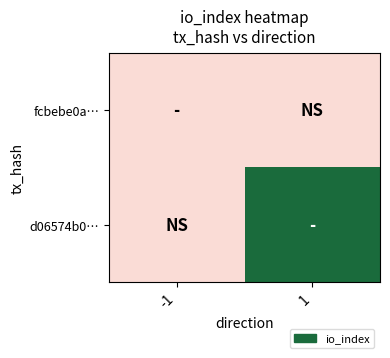

At which category does the chart reach its minimum across all series?

-1